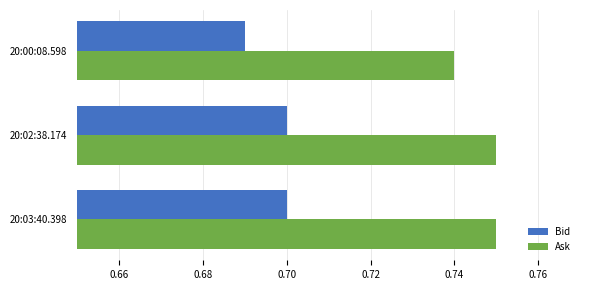

List the series in order of their peak value, lowest first.

Bid, Ask